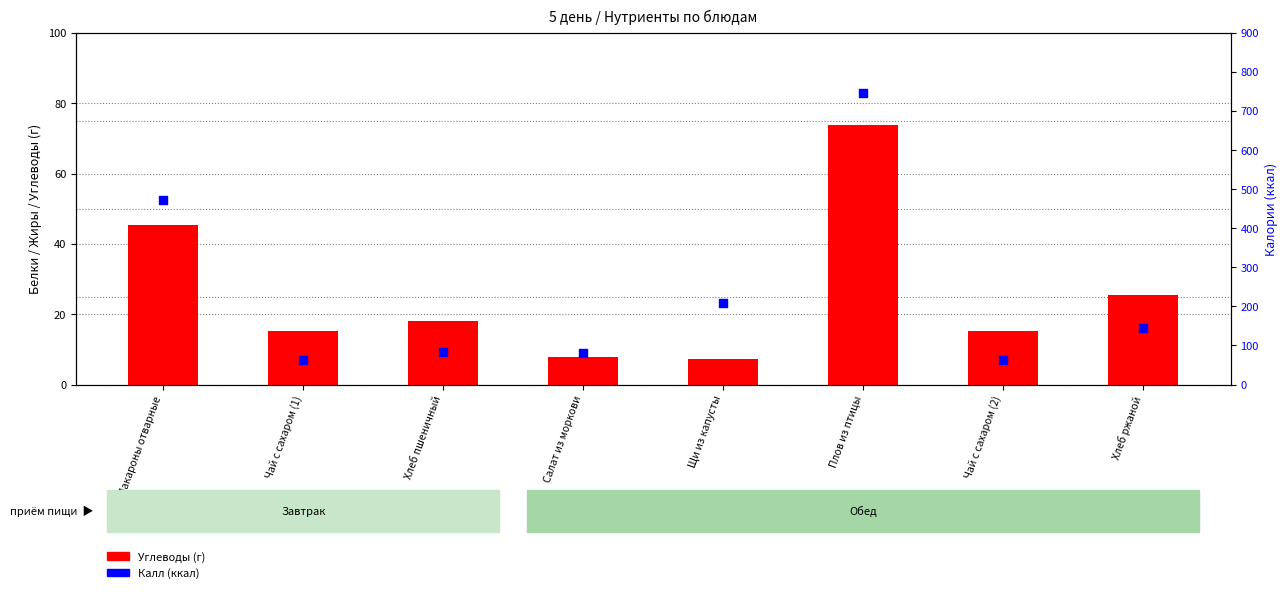

Which series has the widest spread of Y values?

Калл (ккал)